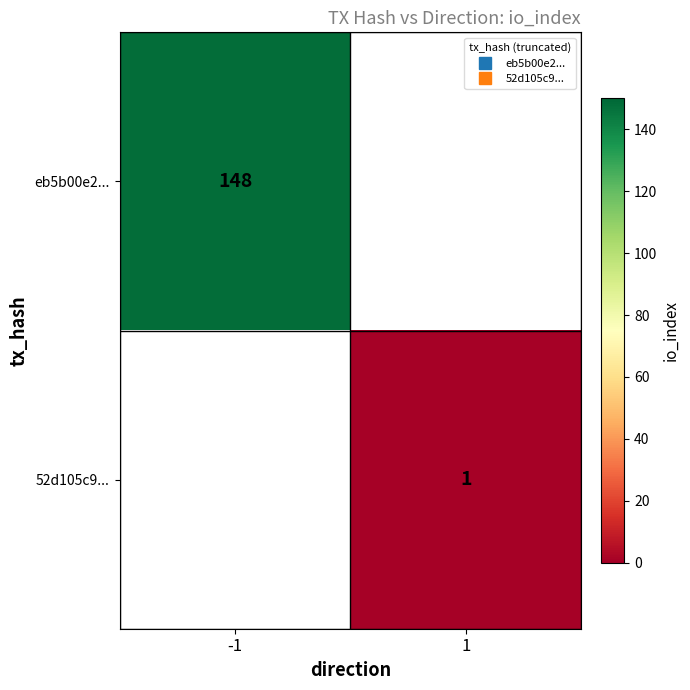

What is the minimum value for eb5b00e2...?

148.0